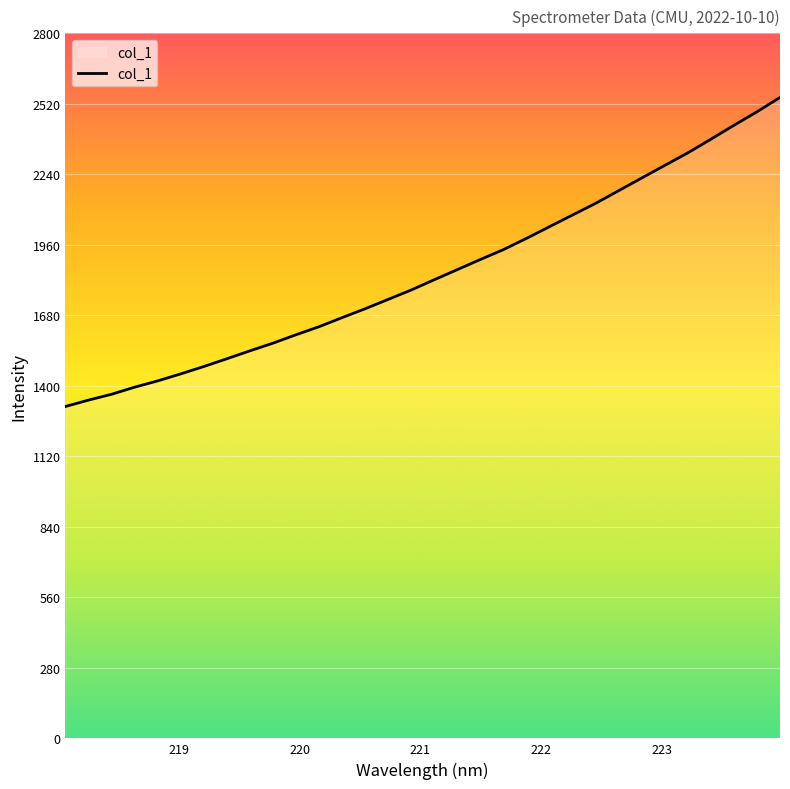

What is the minimum value shown in the chart?

1318.2